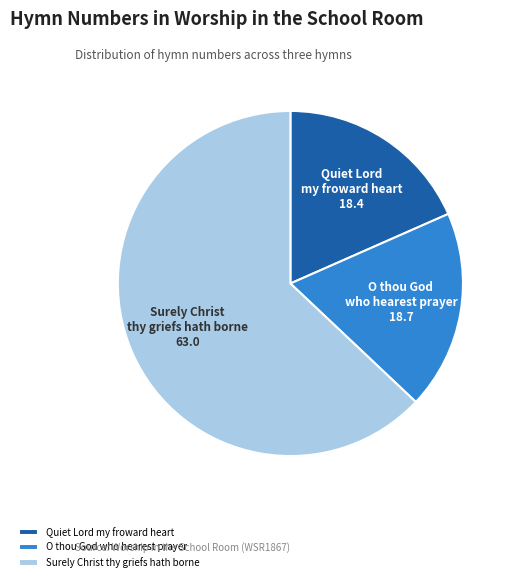

The O thou God who hearest prayer slice represents 19% of the pie. True or false?

True